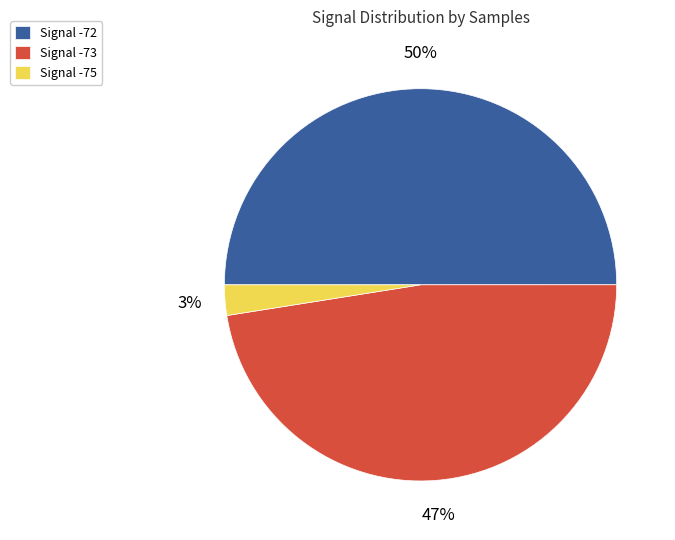

To the nearest percent, what is the average slice percentage?

33%